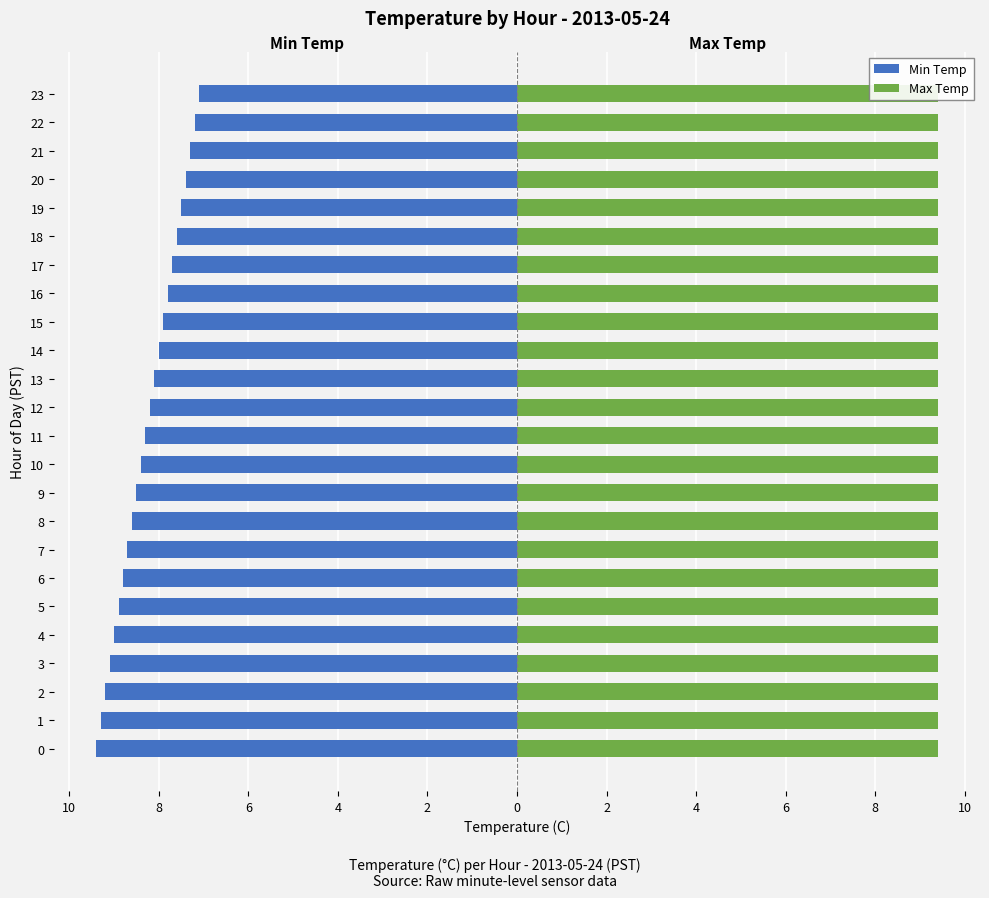

What is the label of the 23rd bar from the right?

8